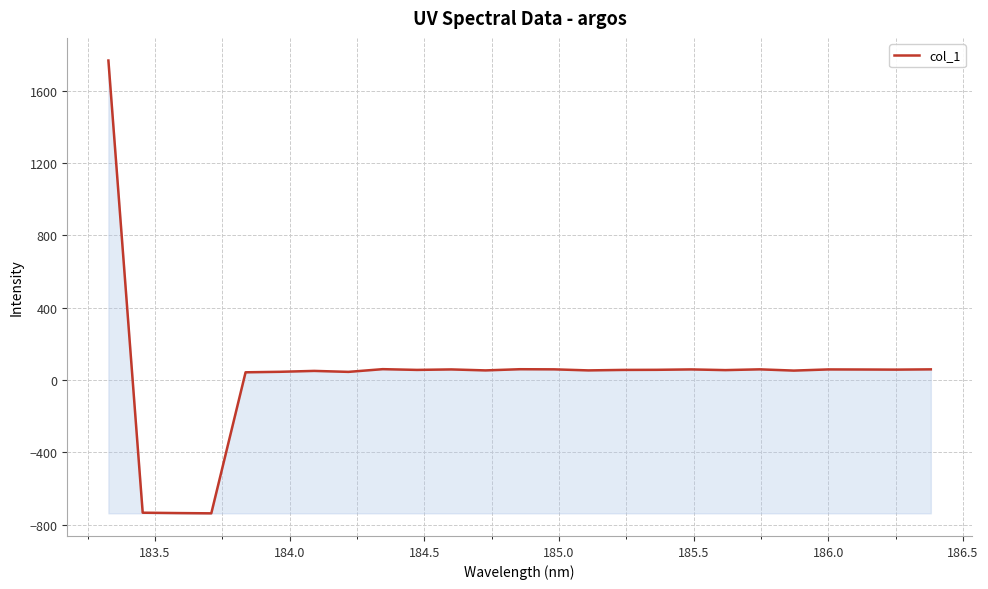

How many values are above zero?

22